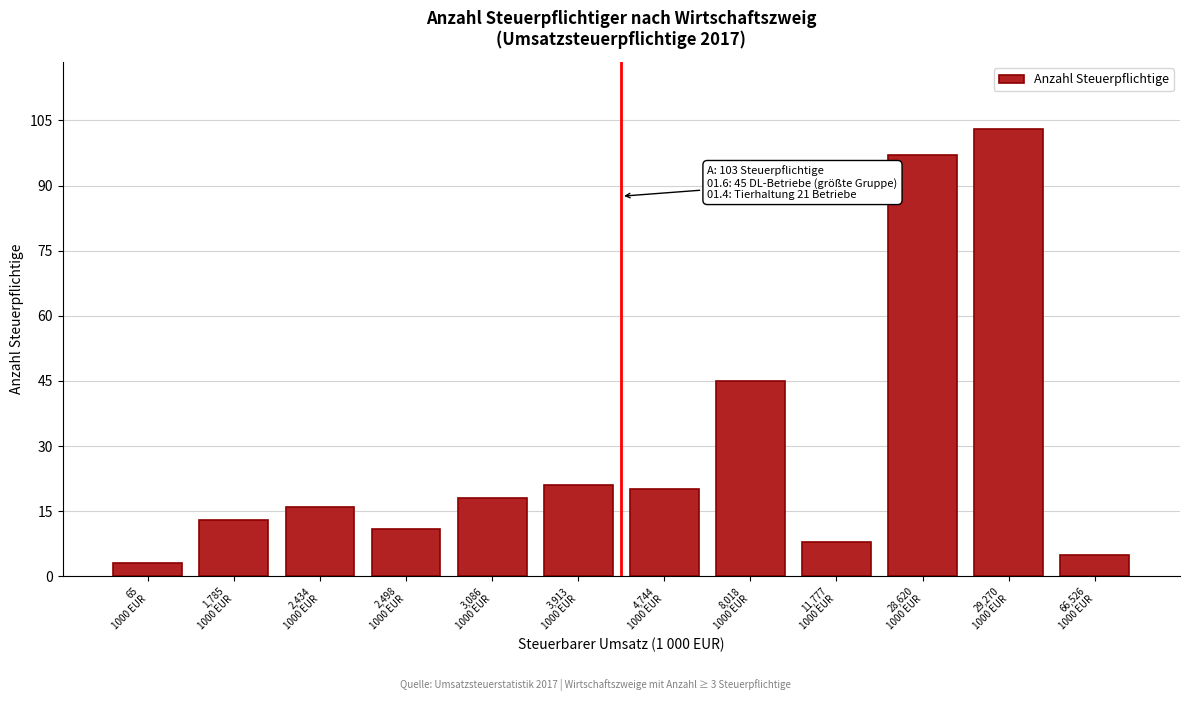

Reading left to right, transcribe all the data shown in this chart.

3	13	16	11	18	21	20	45	8	97	103	5